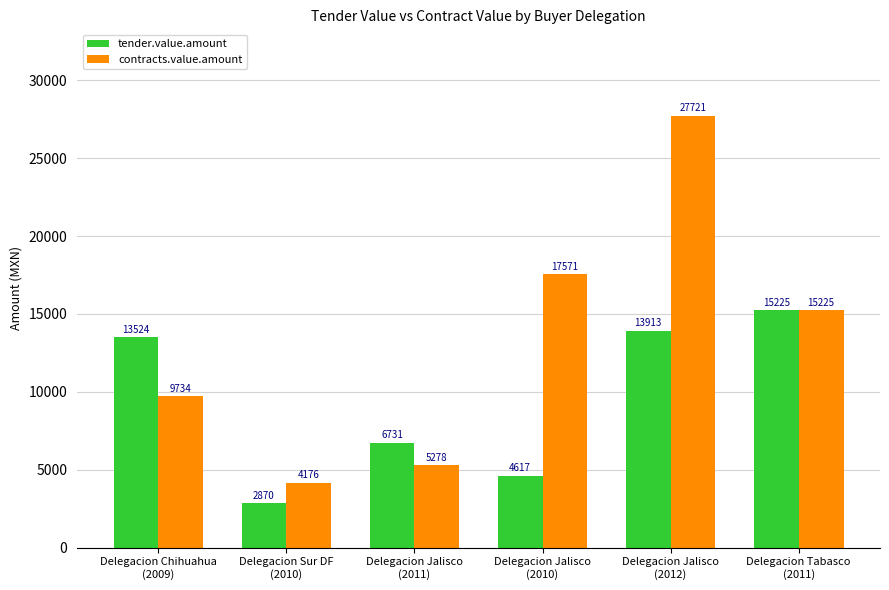

Read the contracts.value.amount value at Delegacion Jalisco
(2012).

27721.2